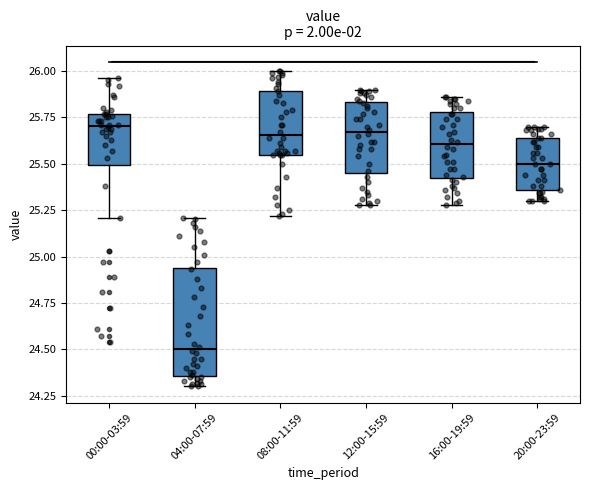

Which box has the lowest median line?

04:00-07:59